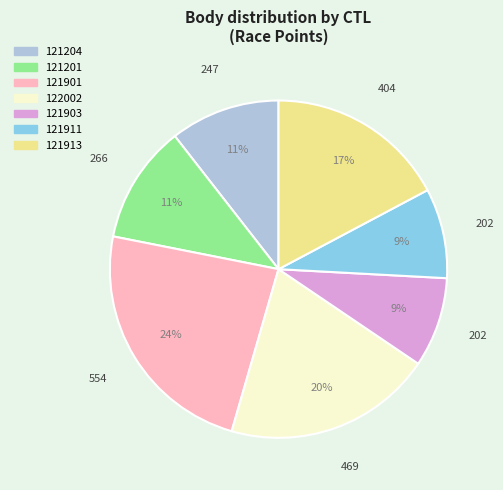

Is it true that 121901 is 13% of the pie?

False